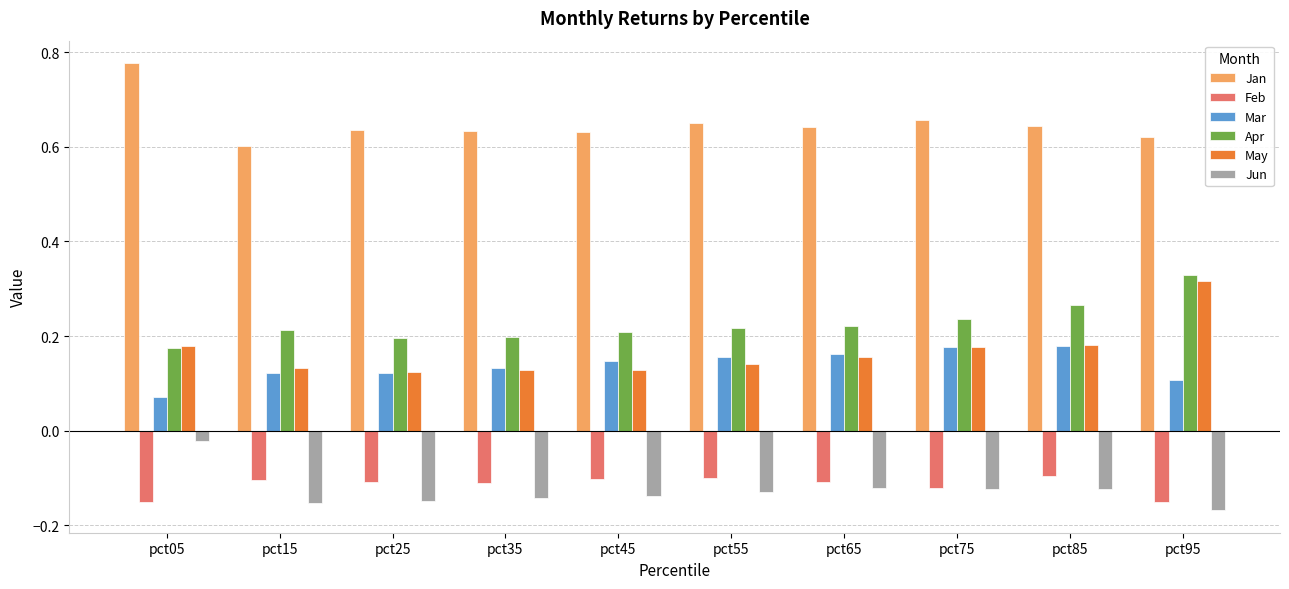

Is the value of May at pct35 greater than the value of Apr at pct05?

No